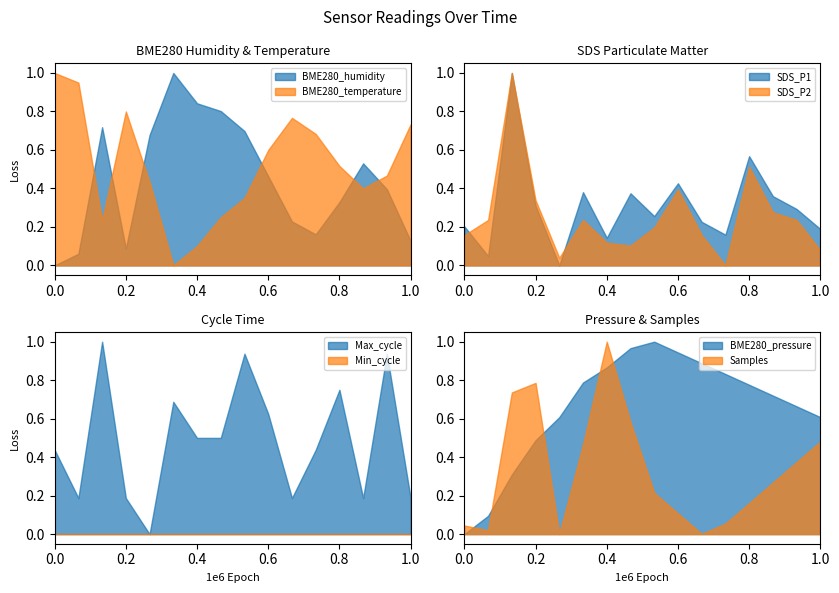

How many interior local peaks does the BME280_temperature series have?

2